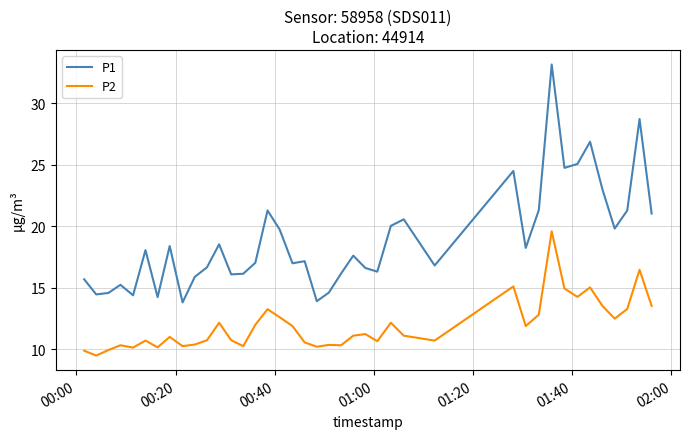

Which series has the largest total across all categories?

P1